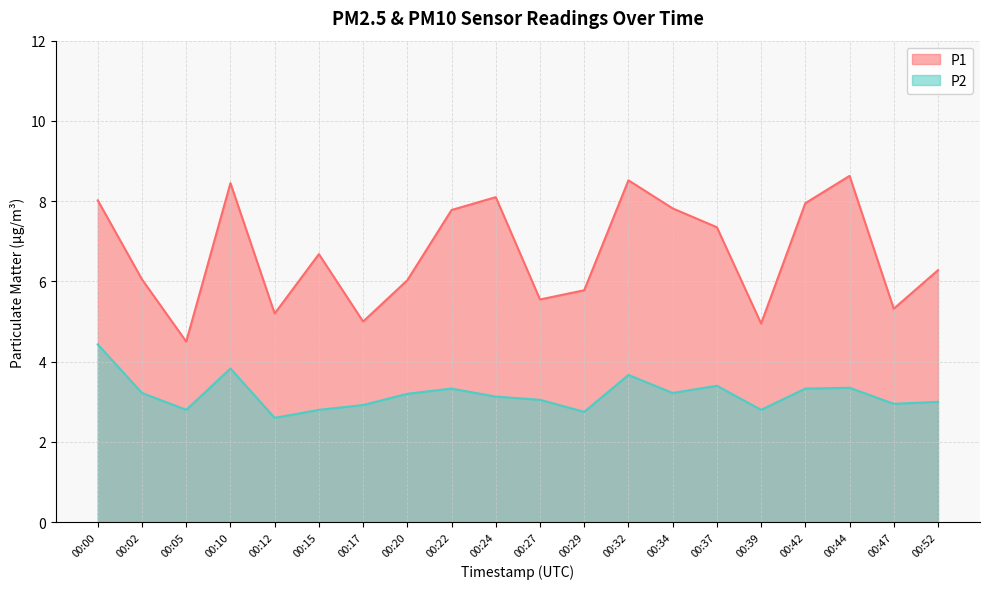

What is the difference between the second highest and second lowest values in the P1 series?

3.6